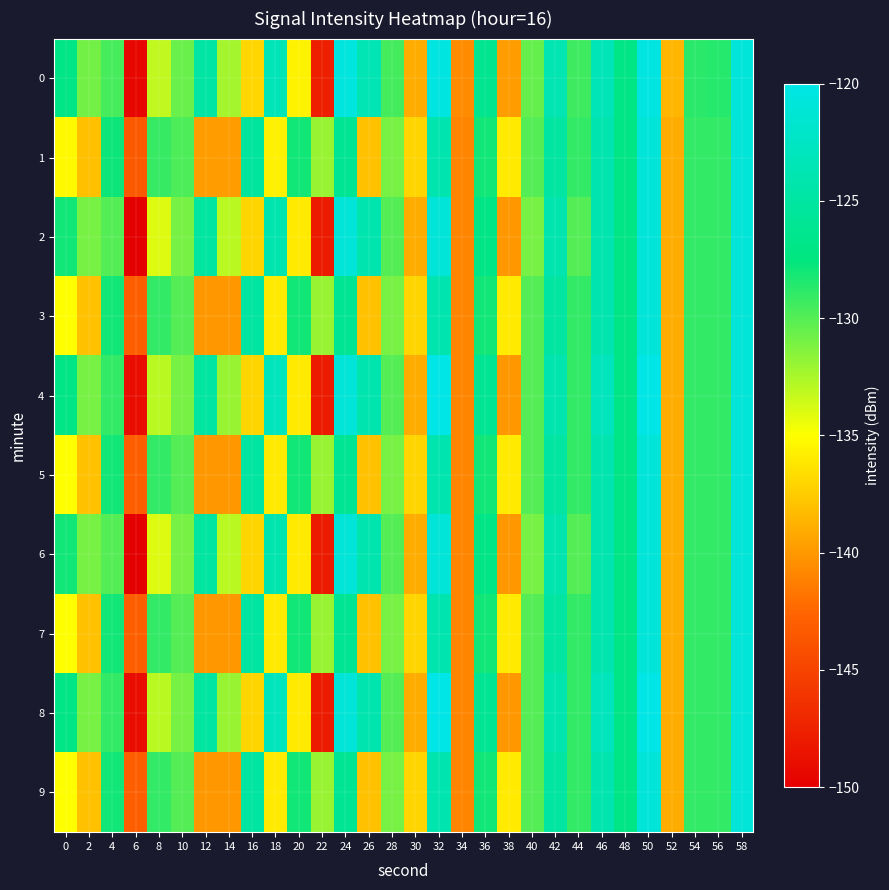

At which category is the sum across all series the highest?

50